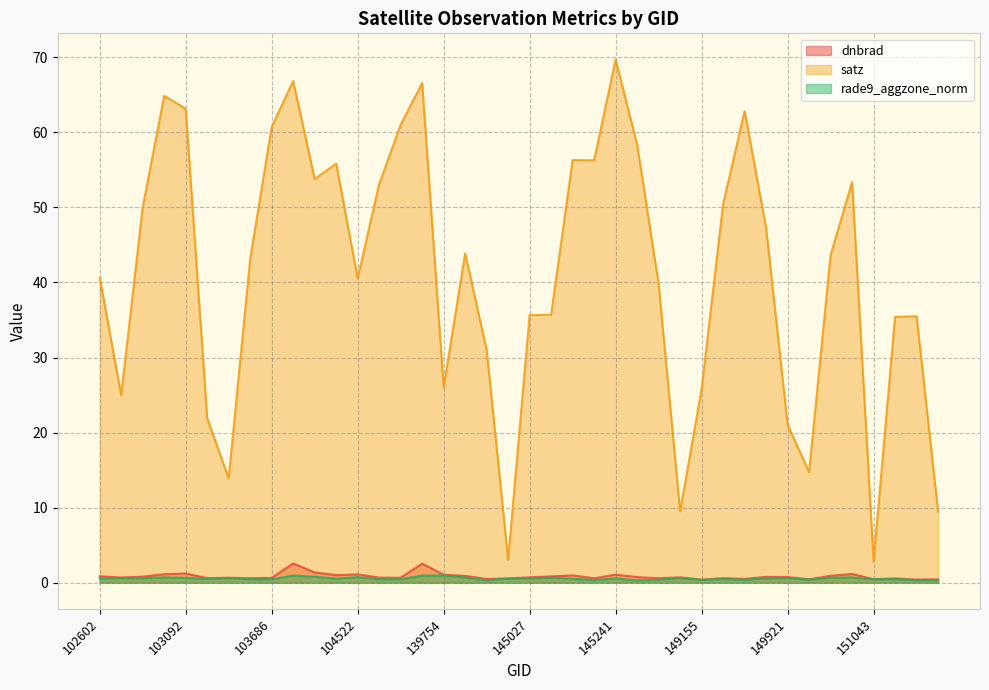

What is the sum of the dnbrad values at 149345 and 103686?

1.2